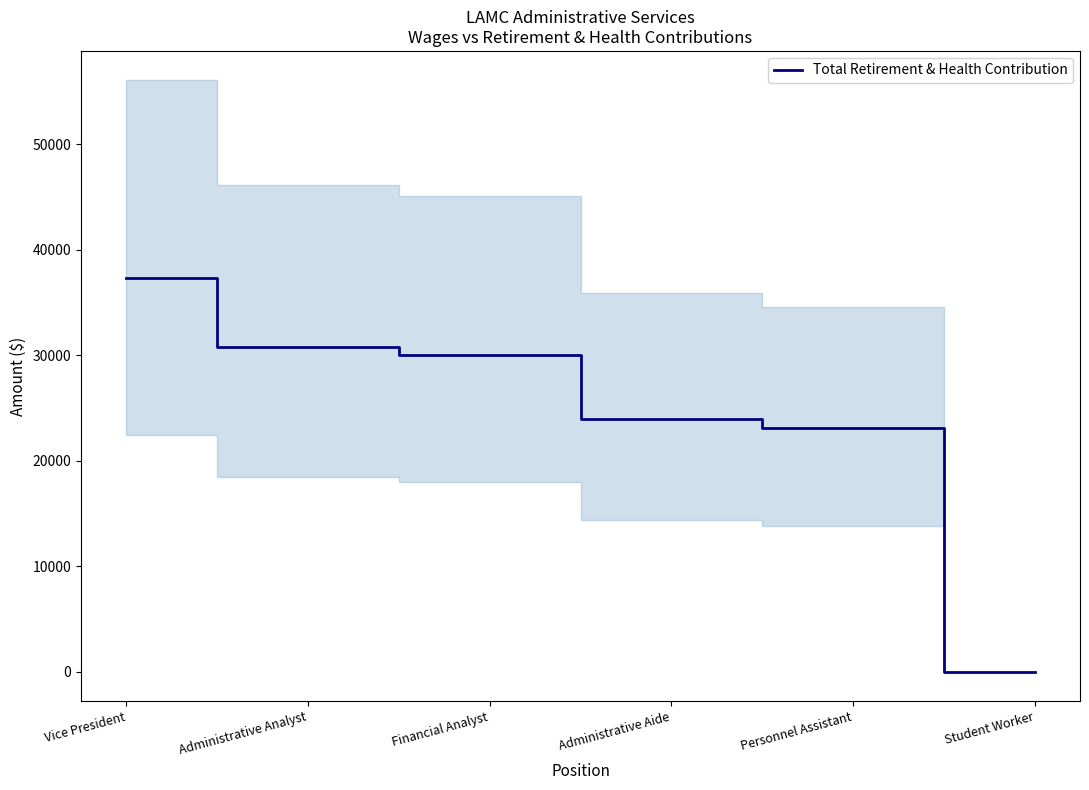

What is the value of the 1st point from the left?

37367